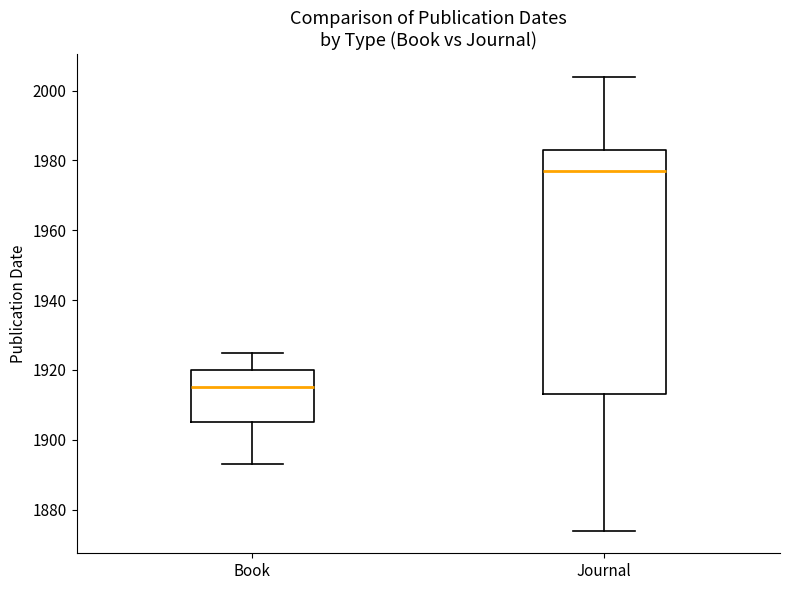

Which box has the highest median line?

Journal